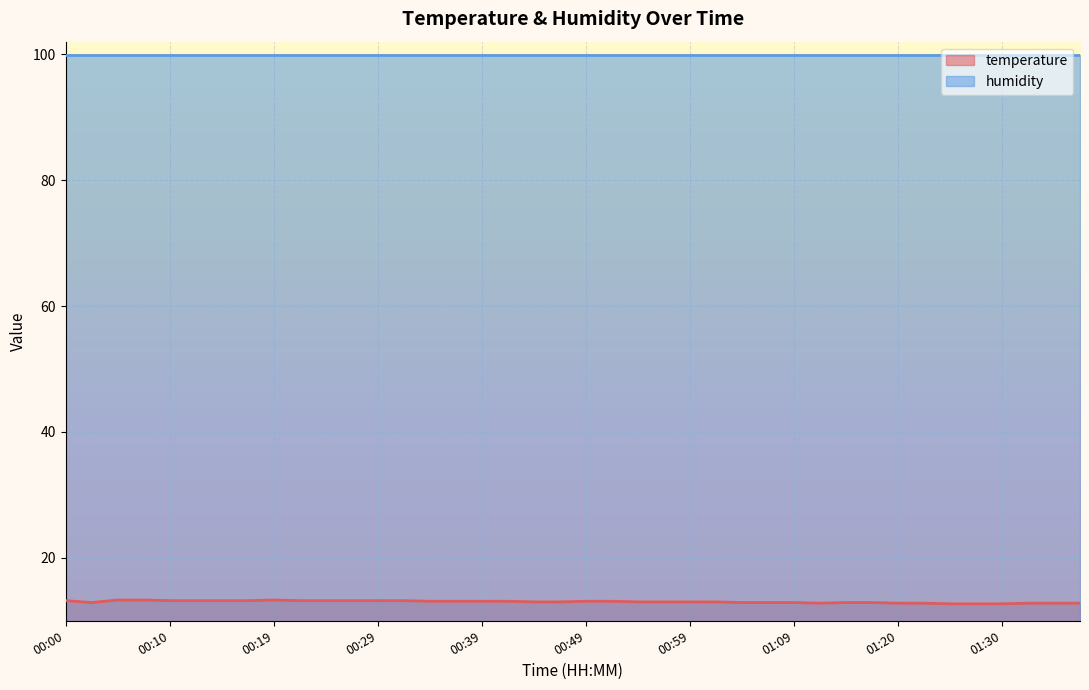

What is the sum of all values?

520.8